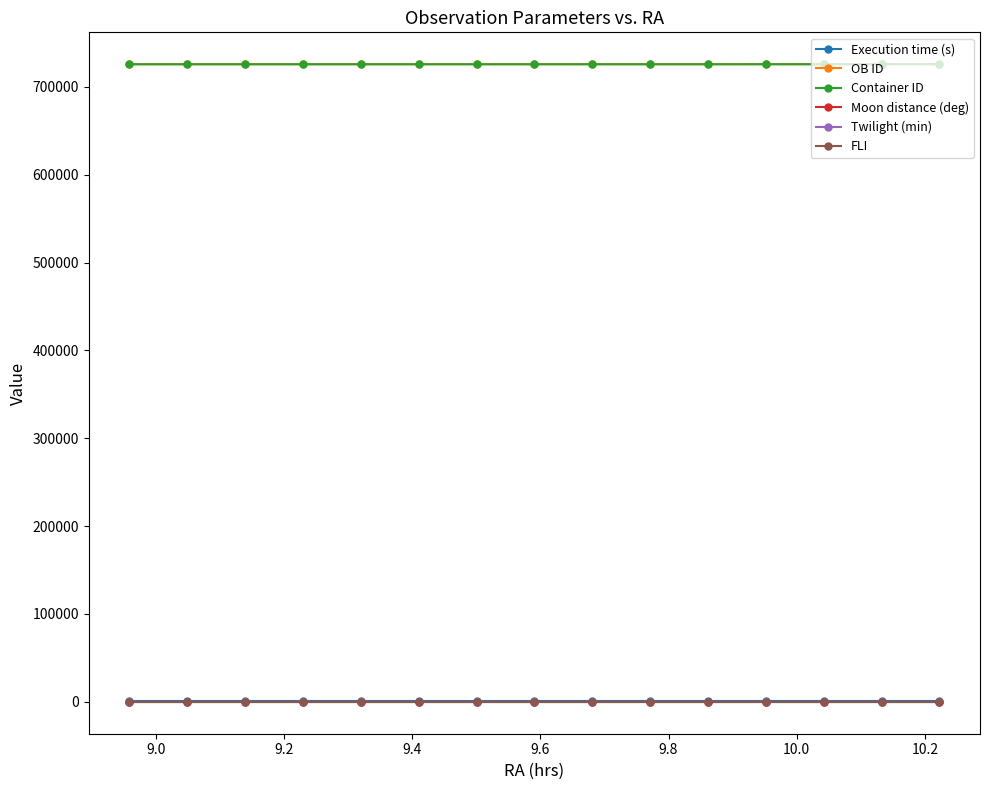

What is the average value of the Container ID series?

725845